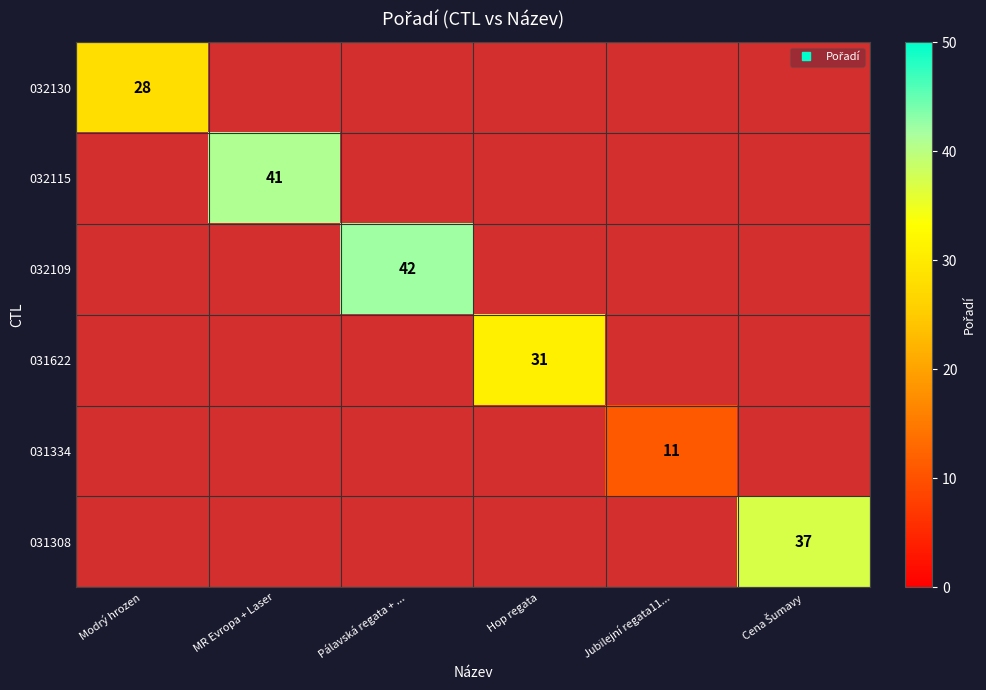

Count the number of data series in this chart.

6